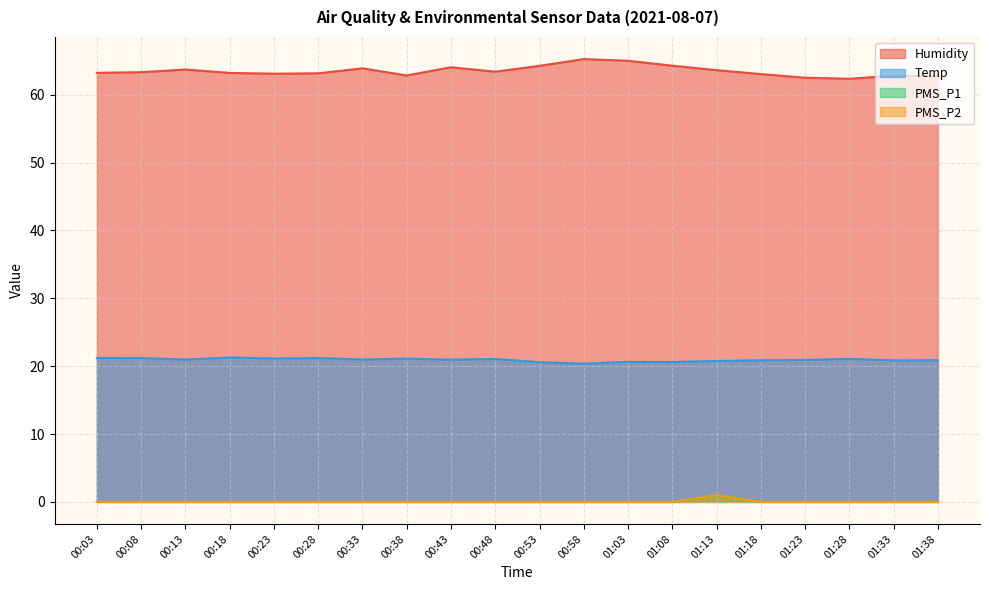

True or false: PMS_P1 has a value of 0.6 at 00:08.

False